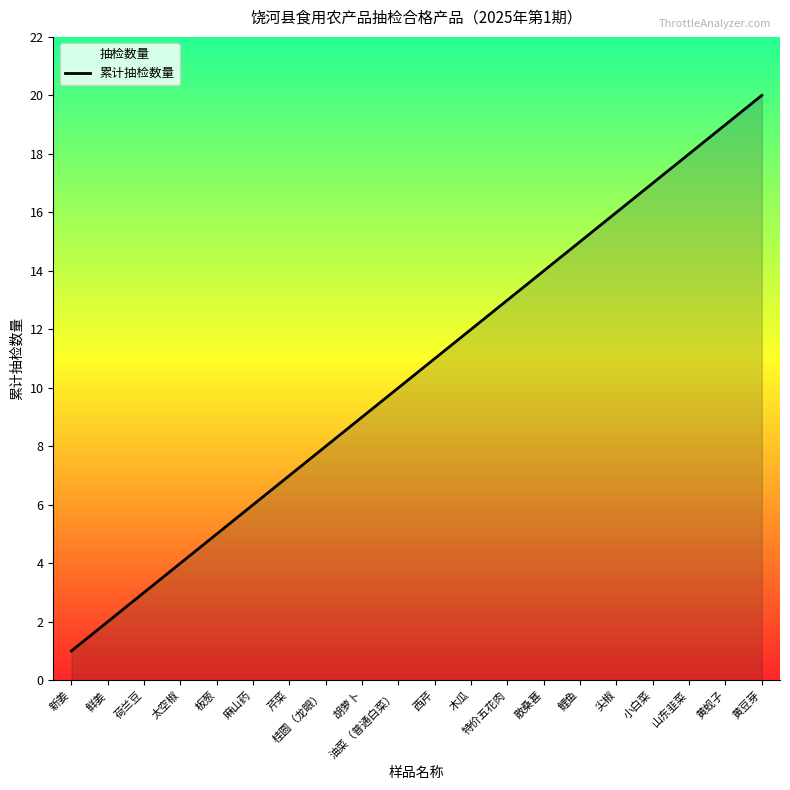

What is the ratio of the value at 鲤鱼 to the value at 新姜?

15.0